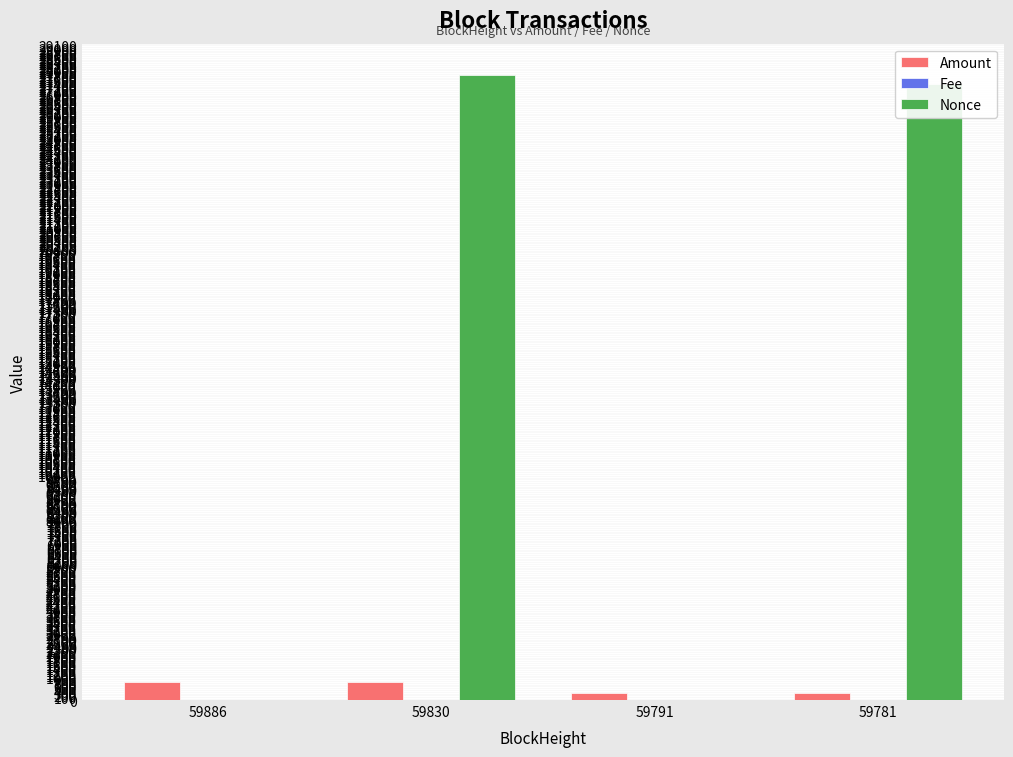

What is the sum of all Nonce values?

55212.0